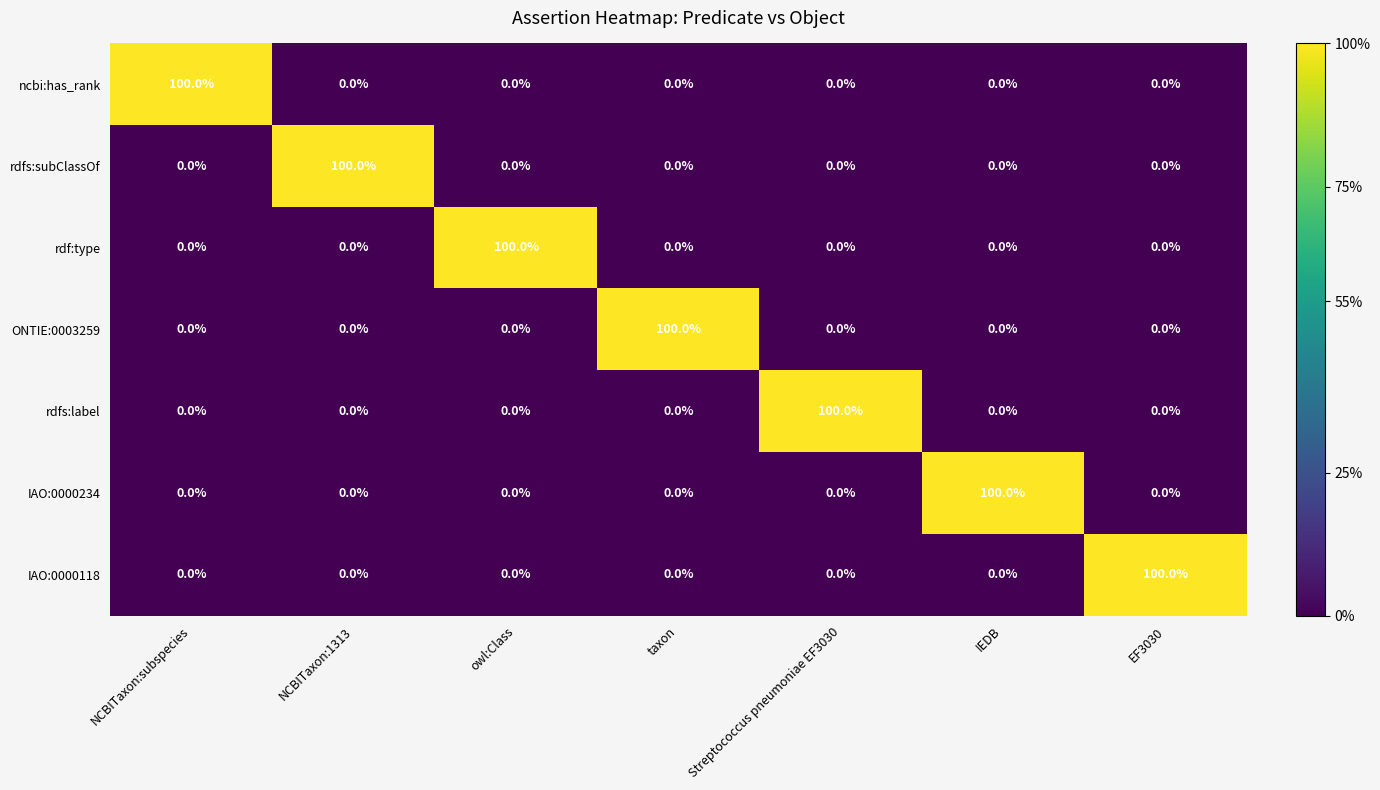

What is the sum of the ONTIE:0003259 values at taxon and owl:Class?

100